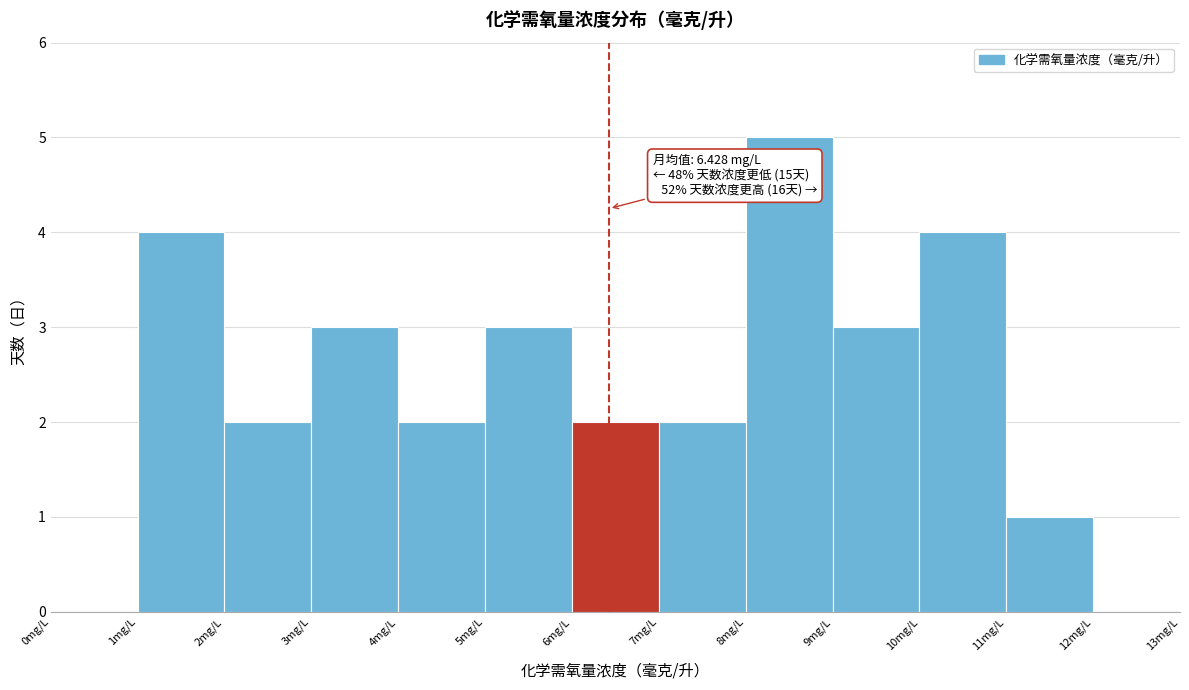

Over which range of the x-axis is the bar tallest?

8 to 9